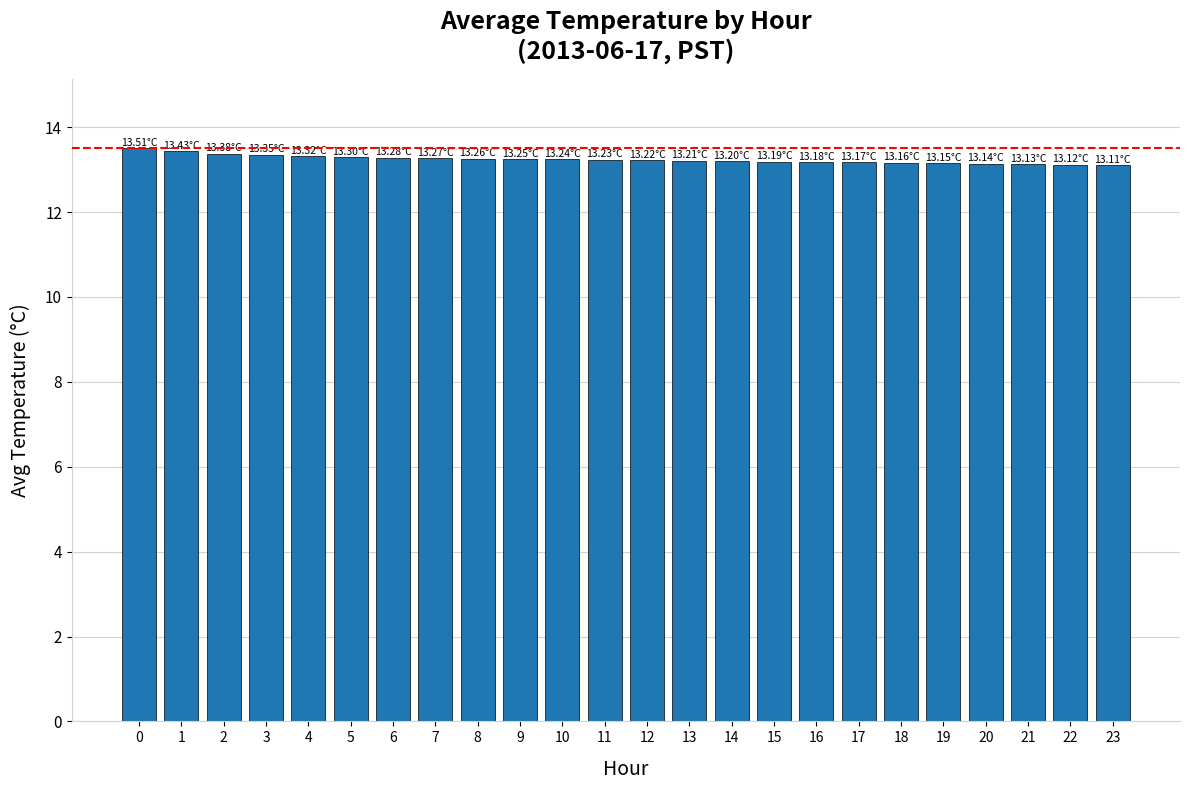

Is it true that the value at 9 is 13.2?

True